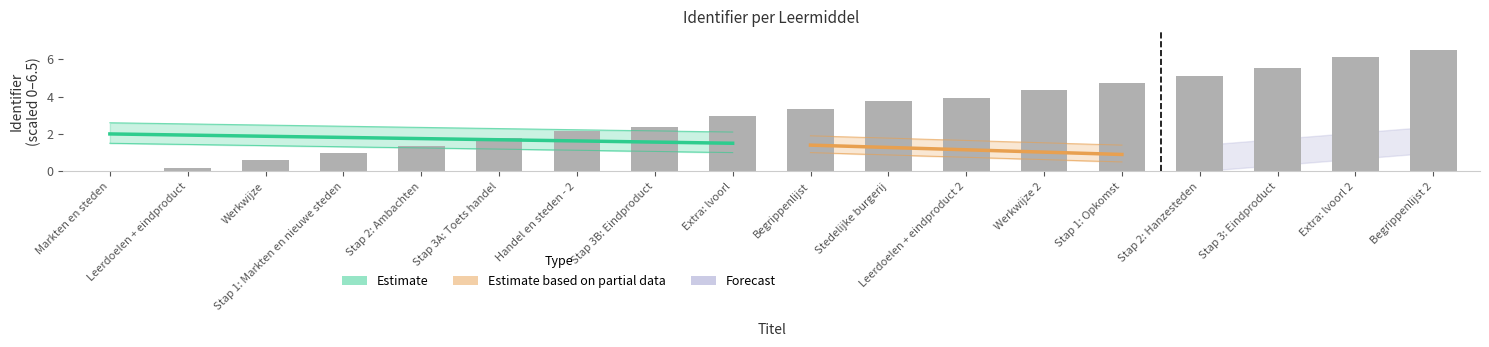

At which label does the data first exceed 3?

Begrippenlijst